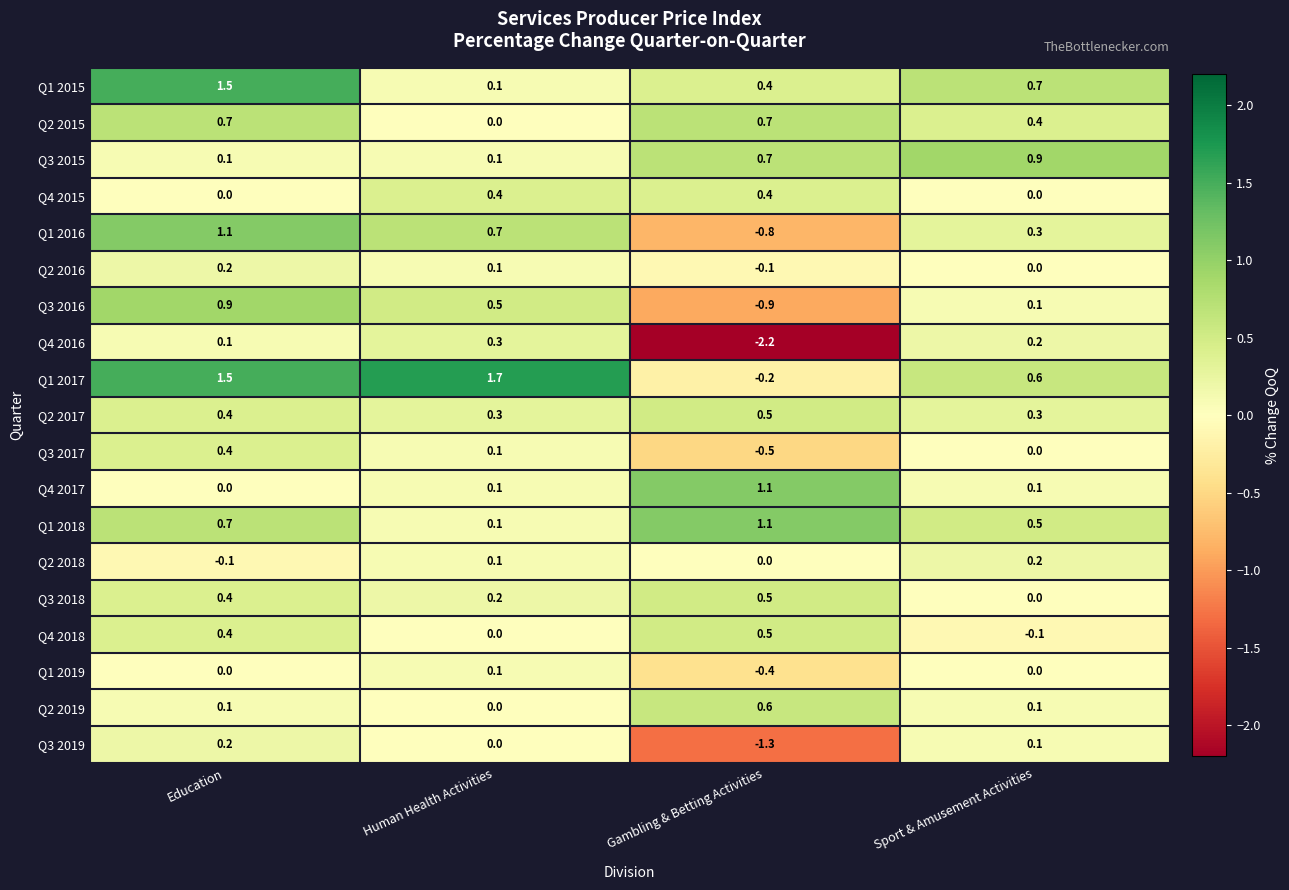

At how many categories does at least one series exceed 0?

4